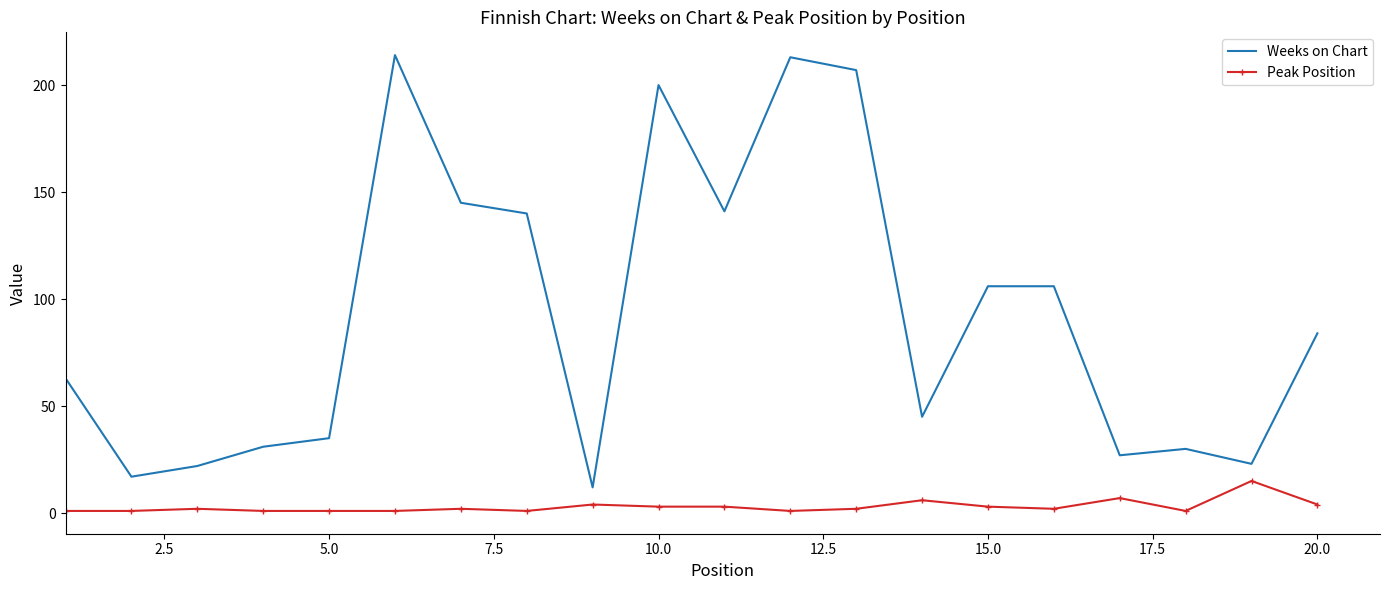

What is the greatest value displayed?

214